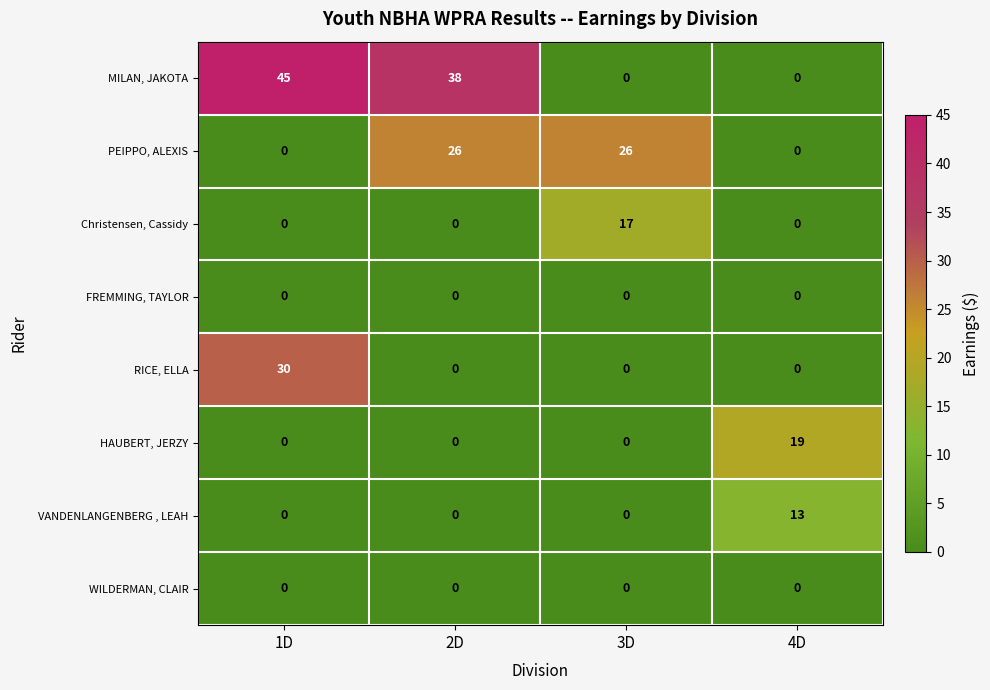

What is the maximum value shown in the chart?

45